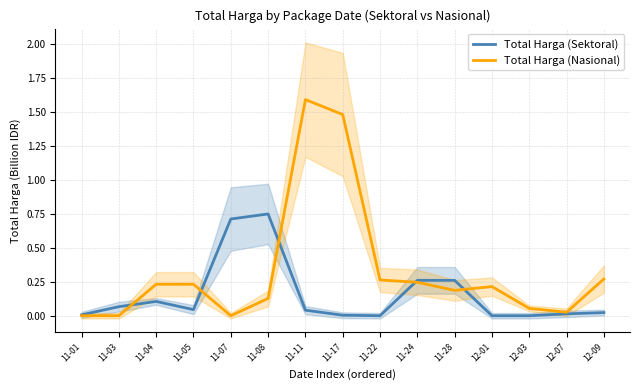

What is the difference between the maximum and second lowest values in the Total Harga (Nasional) series?

1.6